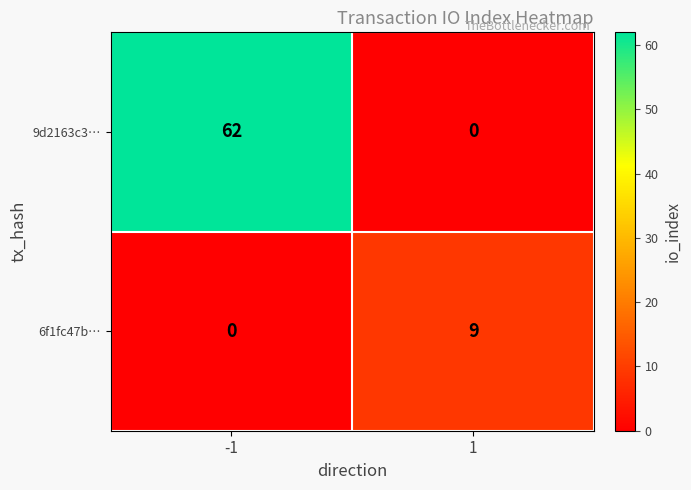

True or false: 6f1fc47b… has a value of 9 at 1.

True